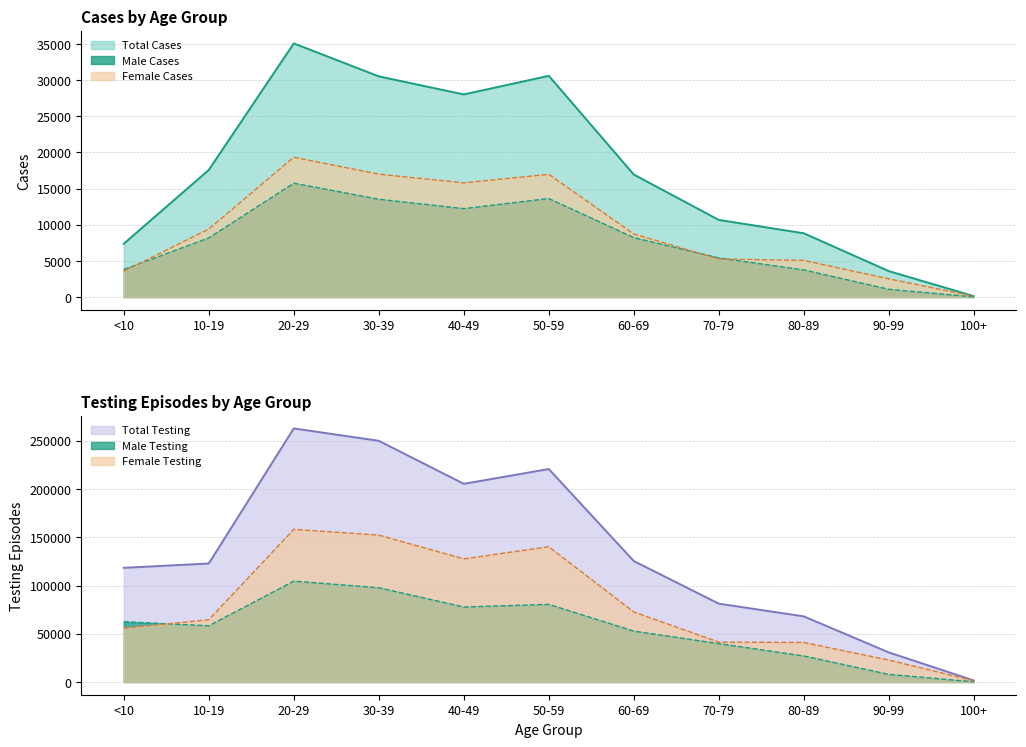

What is the label of the 7th point from the left?

60-69